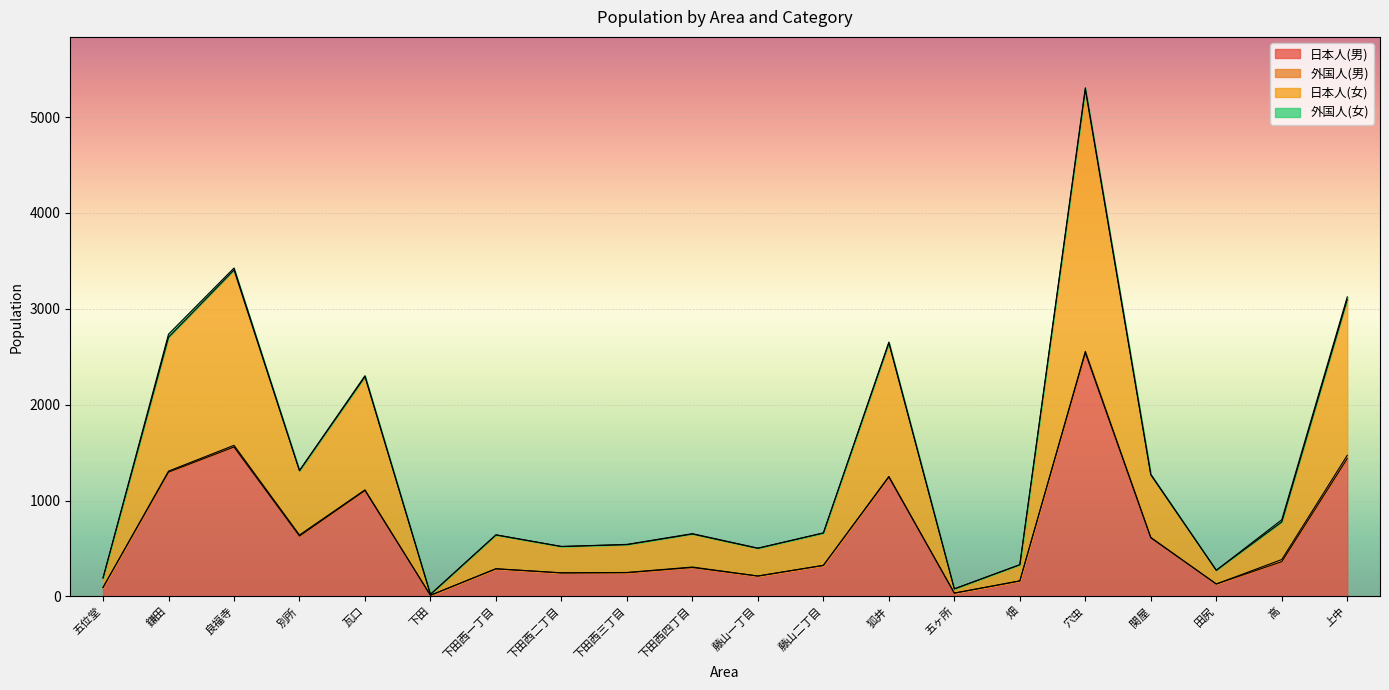

True or false: 日本人(男) and 日本人(女) intersect in this chart.

False